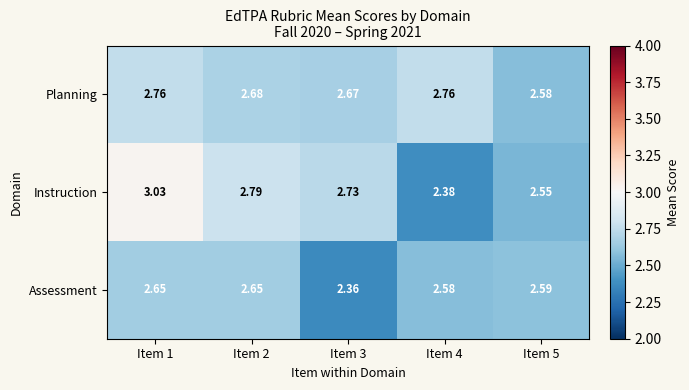

Which series has the largest total across all categories?

Instruction